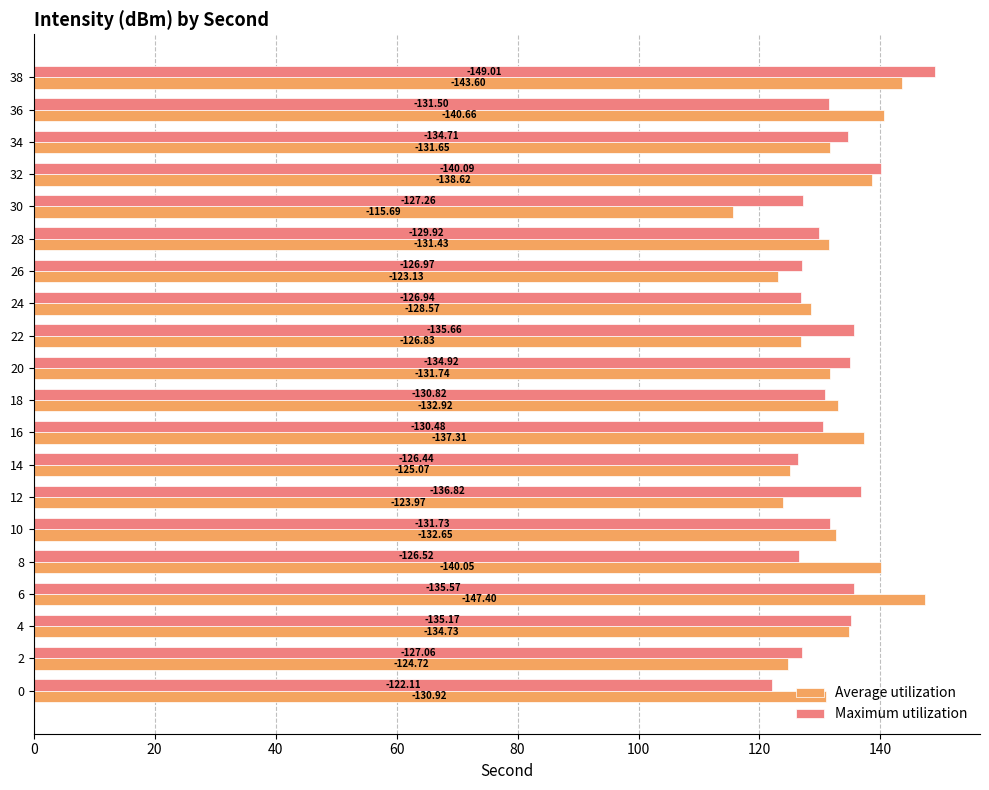

What is the highest value of the Maximum utilization series?

149.0